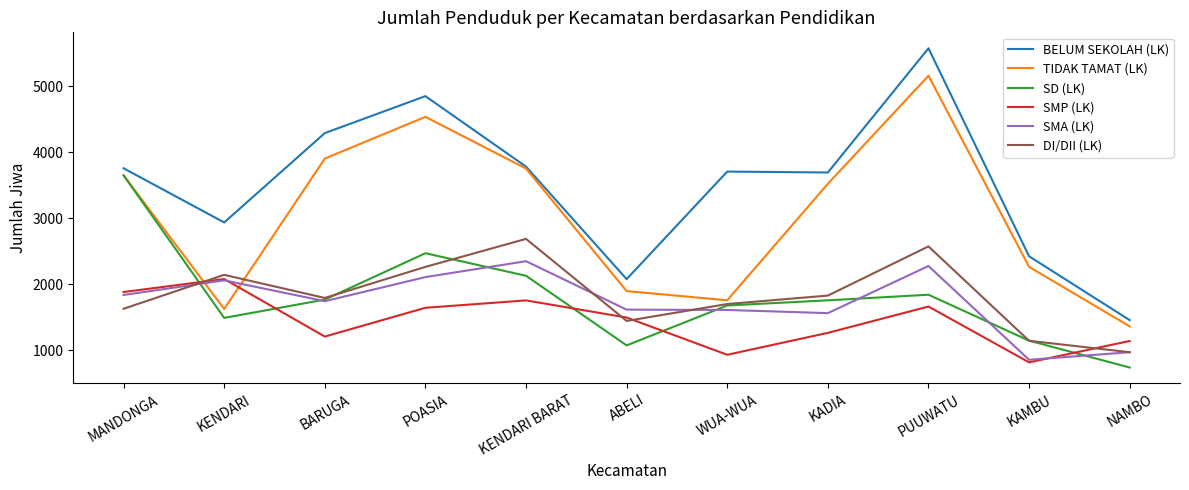

Which series has the largest range (max minus min)?

BELUM SEKOLAH (LK)